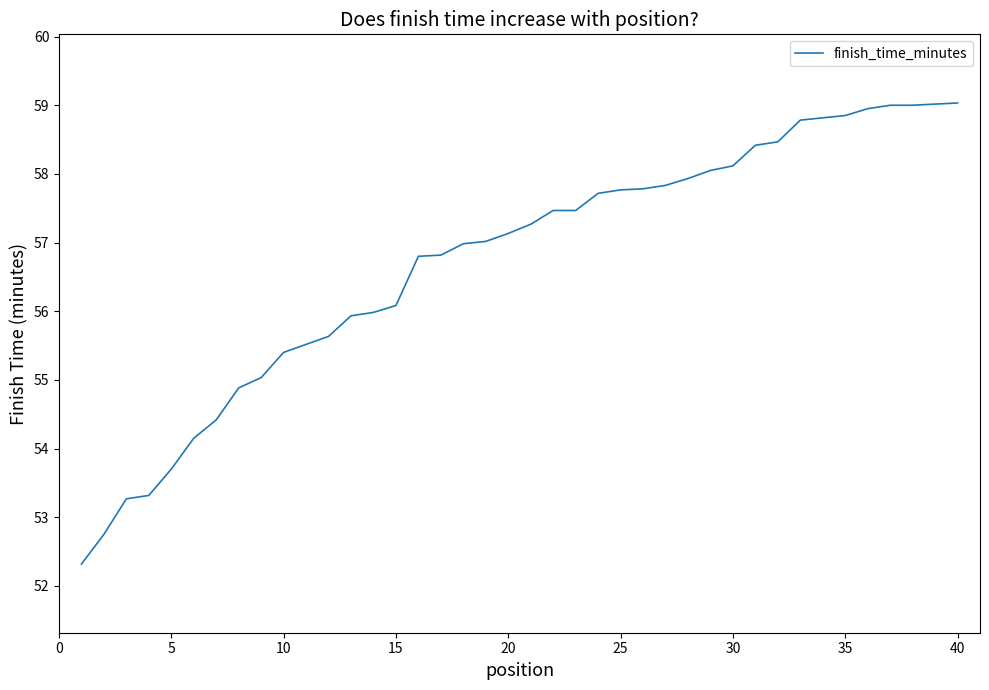

What is the maximum value shown in the chart?

59.0